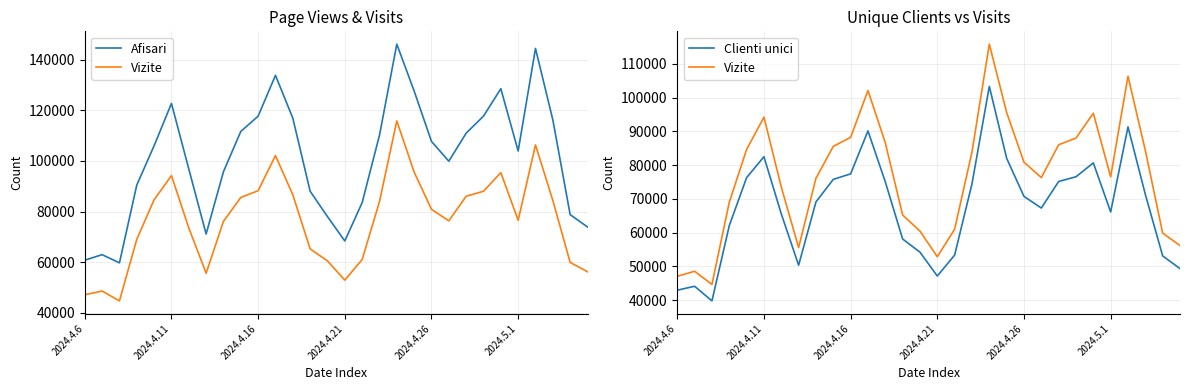

True or false: Vizite and Clienti unici cross at least once.

False